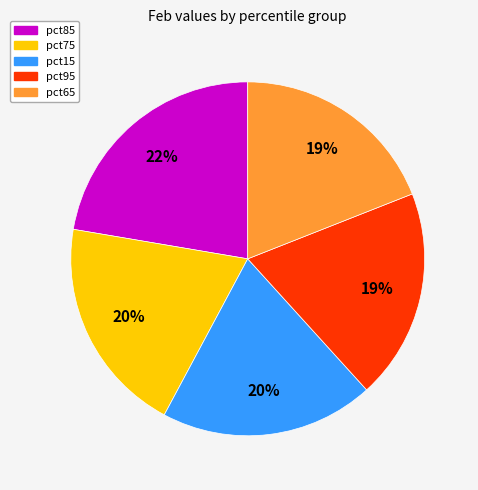

To the nearest percent, what is the difference between the largest and smallest slice percentages?

3%